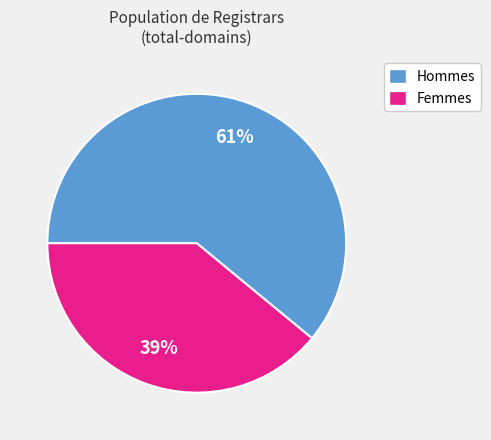

Does any single category account for the majority?

Yes